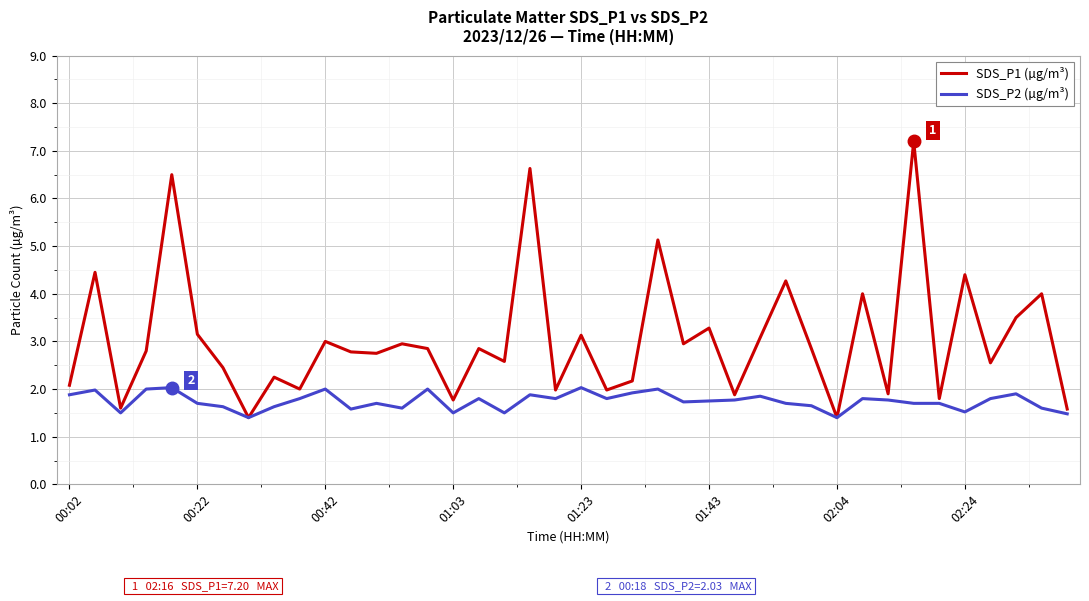

Which series has the largest total across all categories?

SDS_P1 (µg/m³)